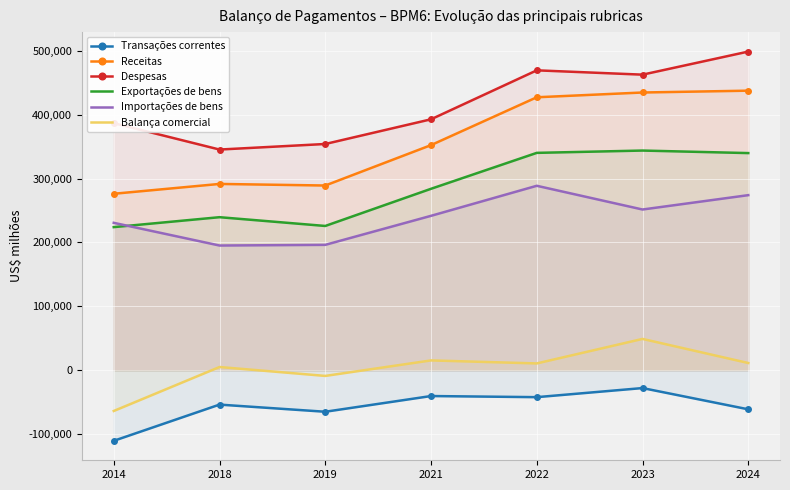

At 2022, list the series in order from smallest to largest.

Transações correntes, Balança comercial, Importações de bens, Exportações de bens, Receitas, Despesas